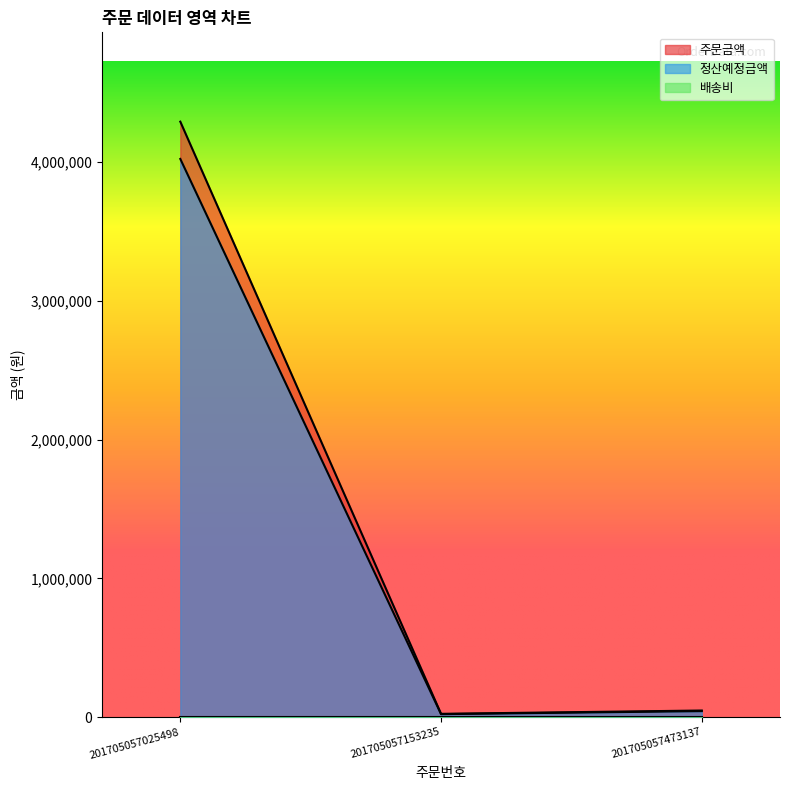

What is the value of the 주문금액 point at the 3rd from the left?

47800